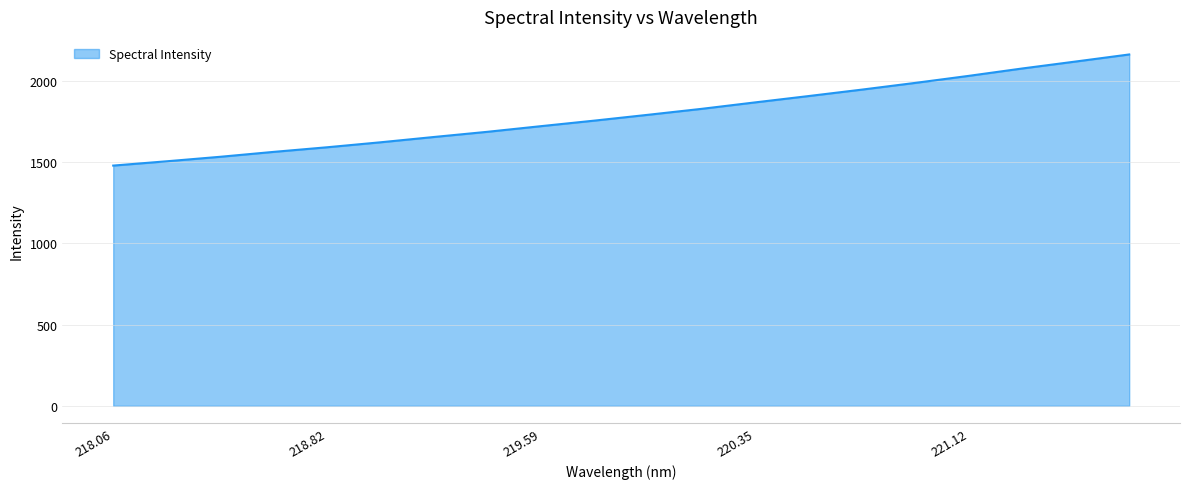

What is the difference between the maximum and minimum values?

684.4